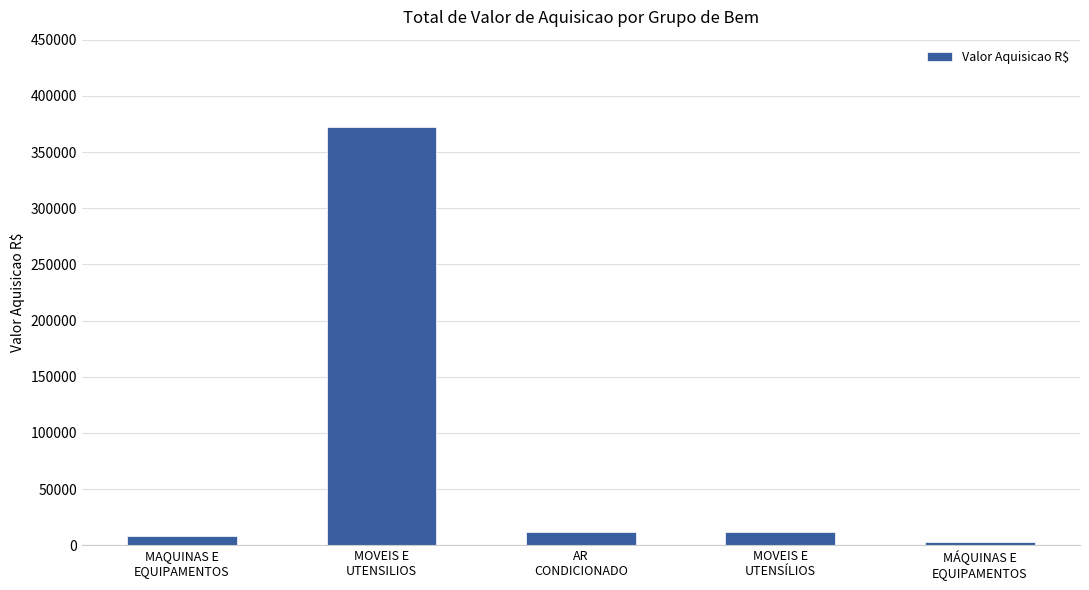

What is the sum of all values?

406444.2